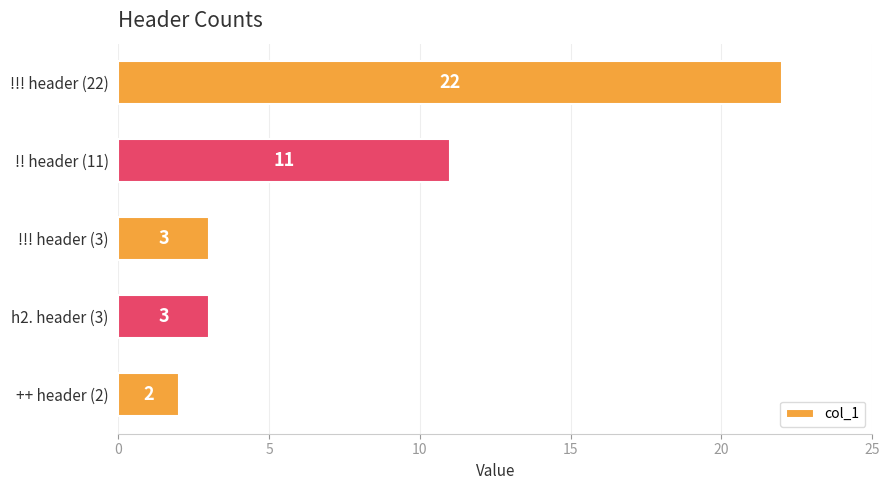

Reading top to bottom, what are all the values shown in this chart?

22	11	3	3	2